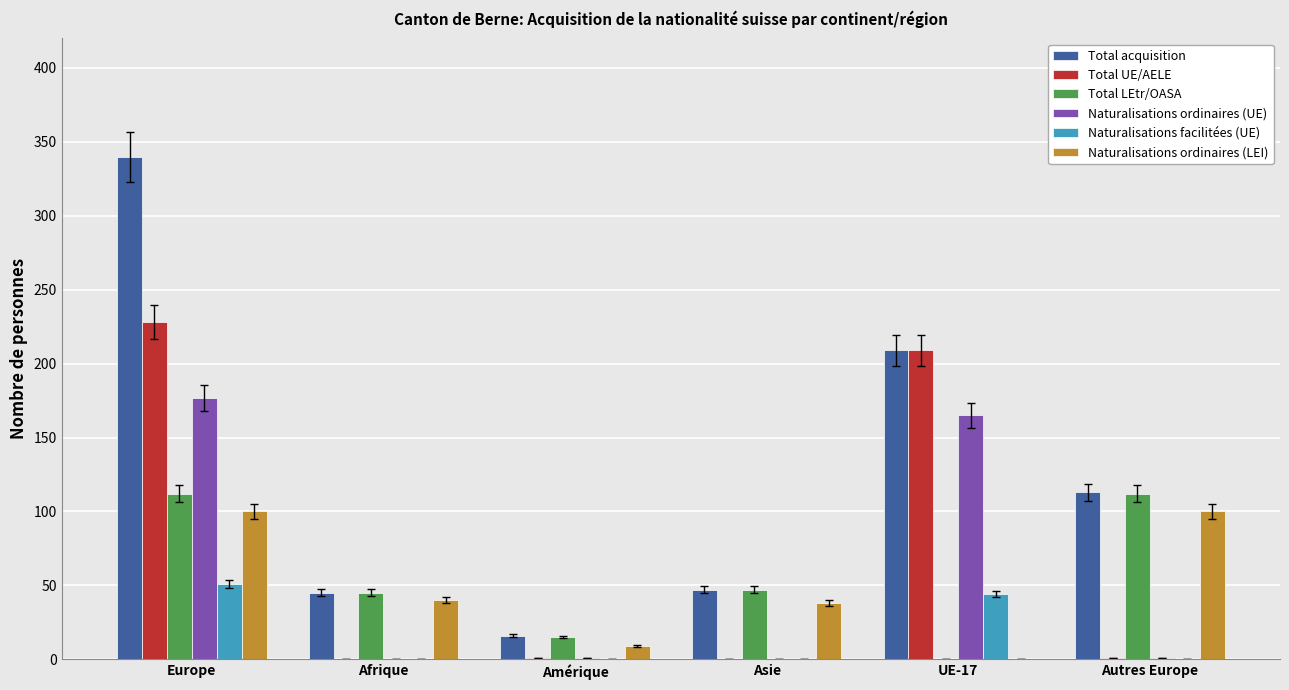

What is the difference between the Total LEtr/OASA values at Asie and Europe?

65